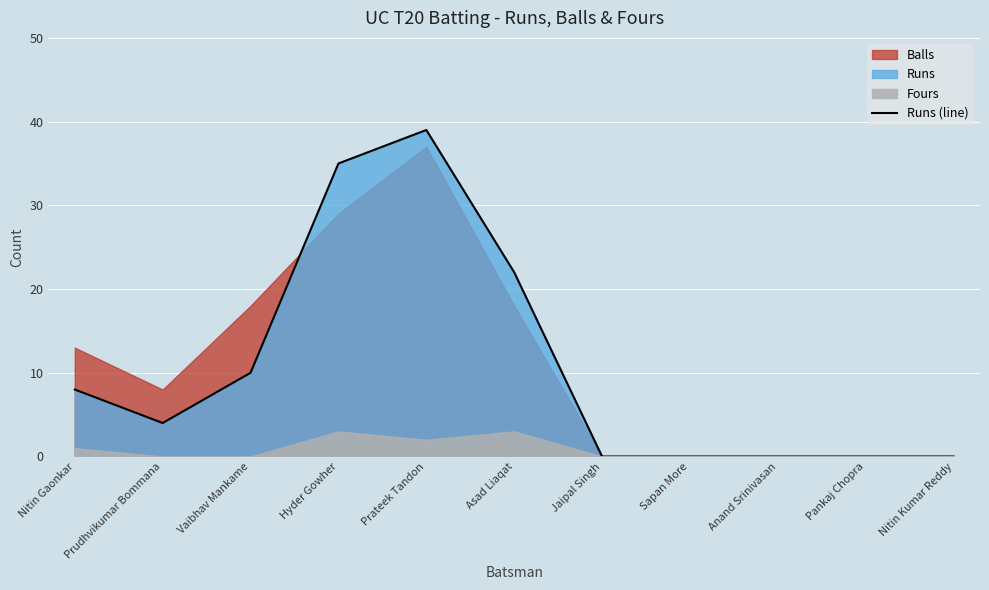

Where is Runs (line) nearest to the value 19?

Asad Liaqat